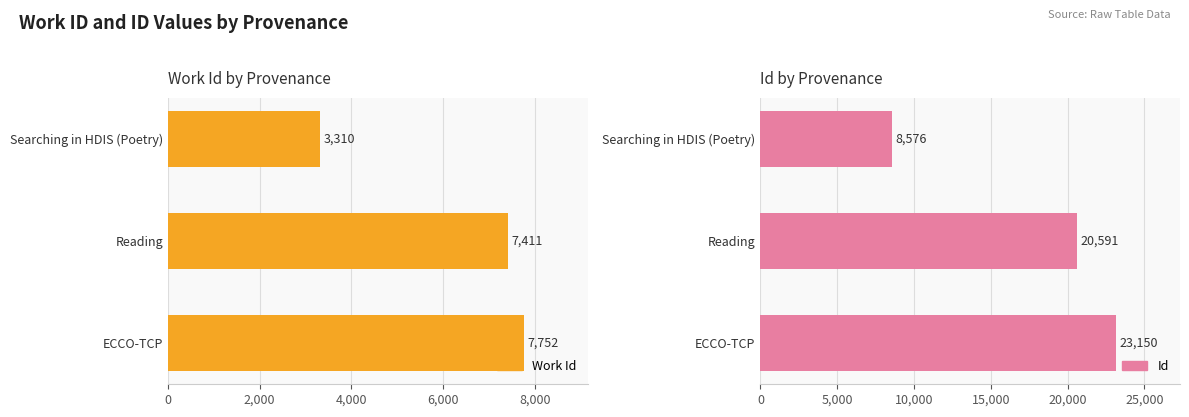

What position from the left is Reading?

2